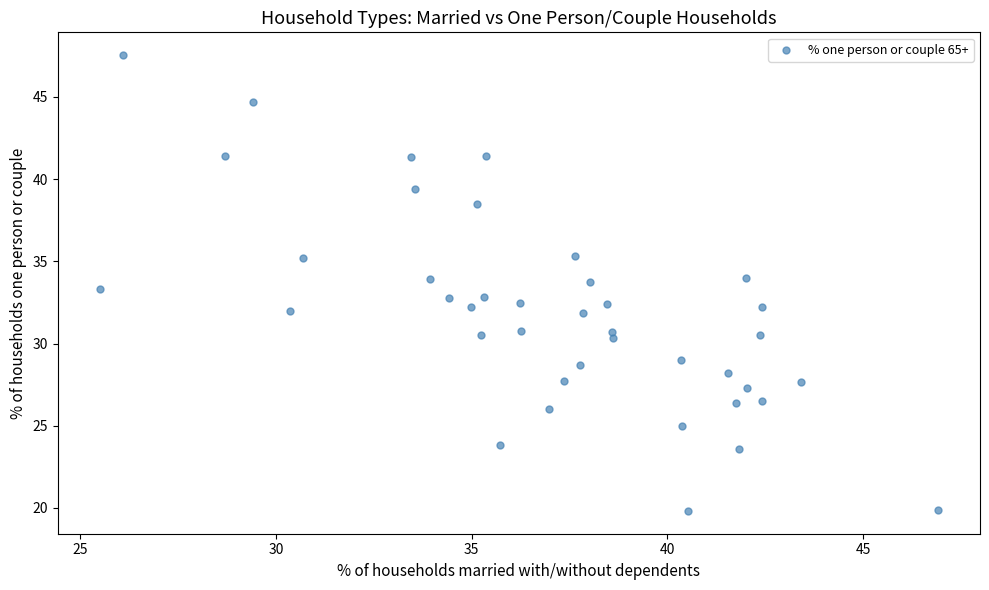

What is the range of Y values (max minus min)?

27.7